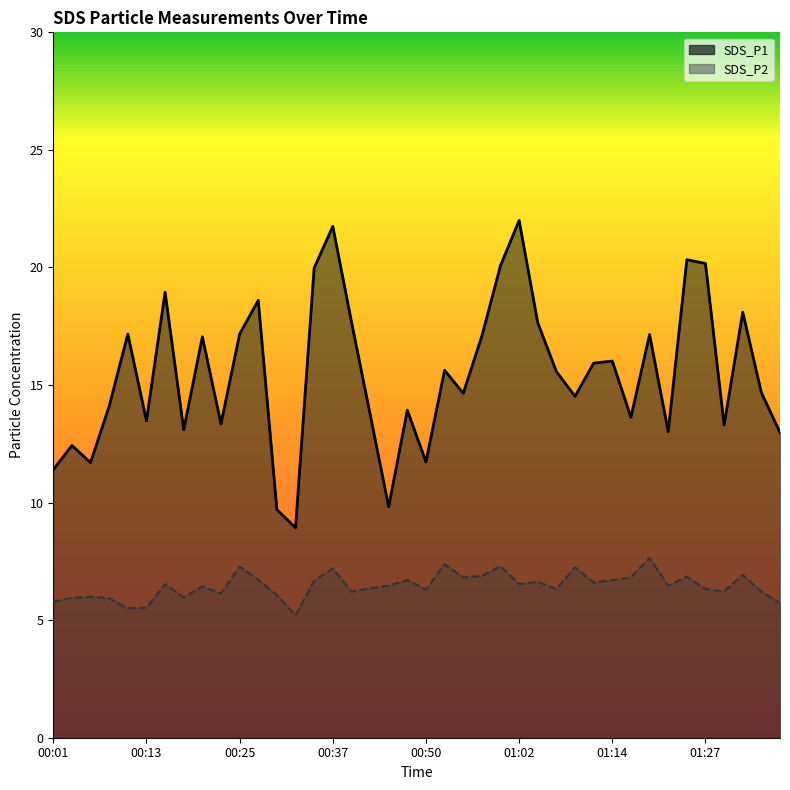

What is the sum of the SDS_P1 values at 00:33 and 00:13?

22.4